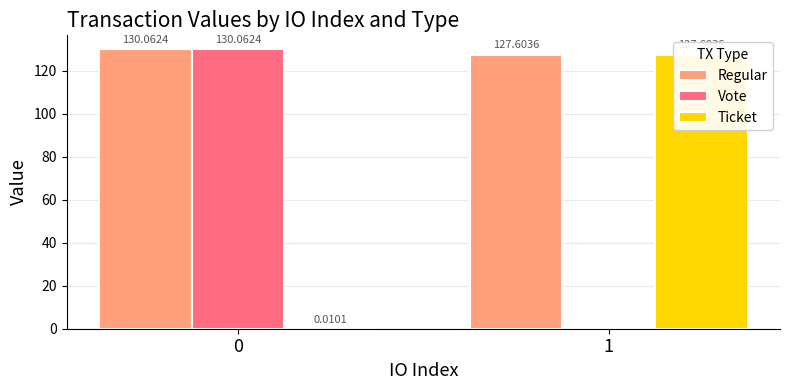

List the series in order of their peak value, highest first.

Regular, Vote, Ticket